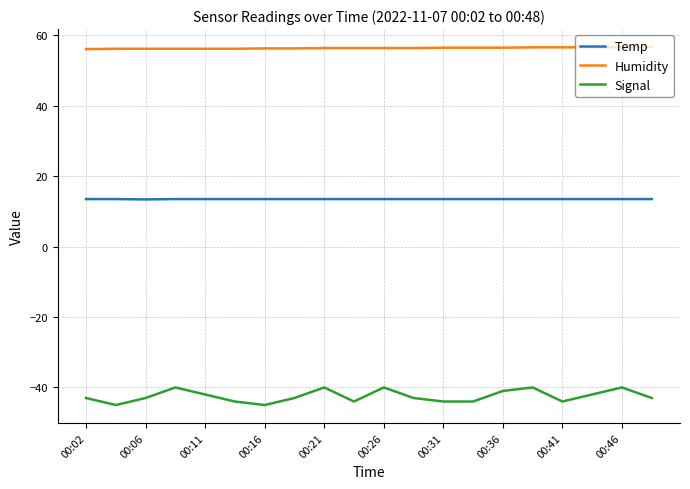

What is the difference between the maximum and minimum values in the Signal series?

5.0